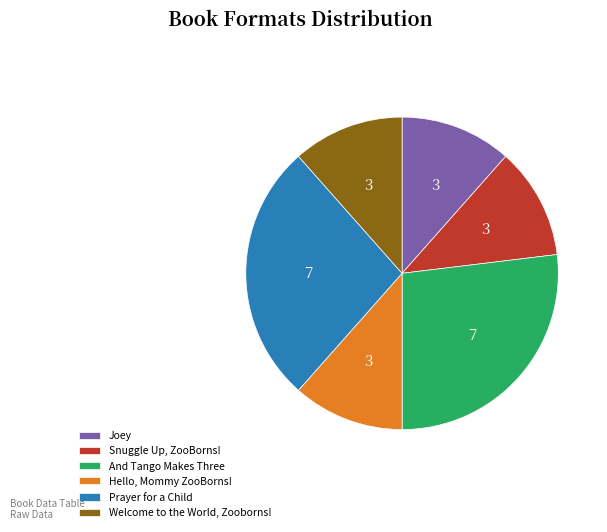

Approximately how many times larger is the value at Prayer for a Child compared to And Tango Makes Three?

1.0